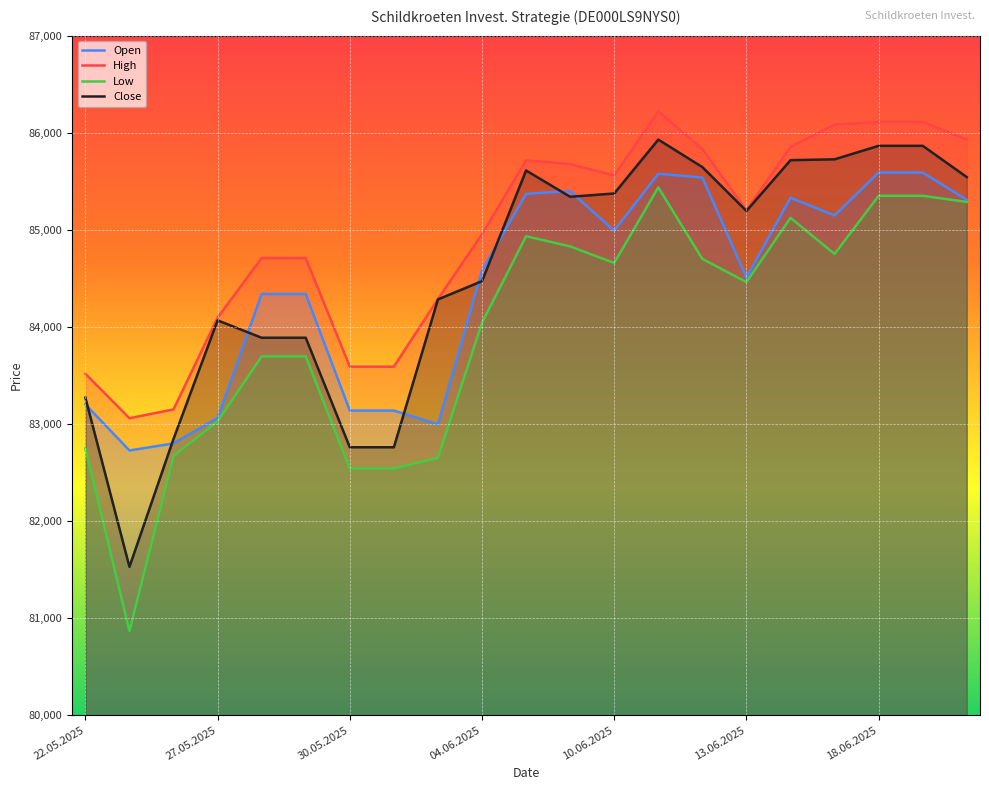

True or false: Low and High cross at least once.

False